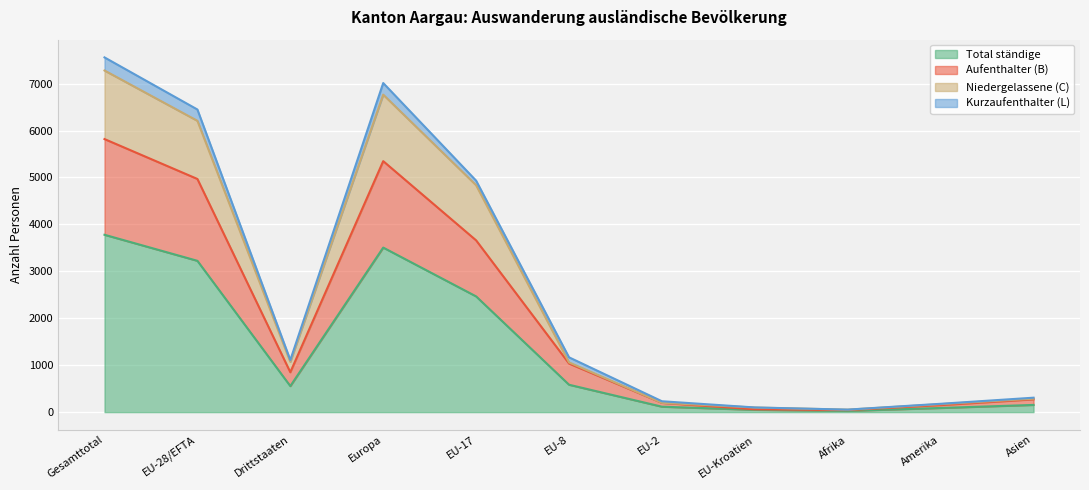

How many data points does each series have?

11